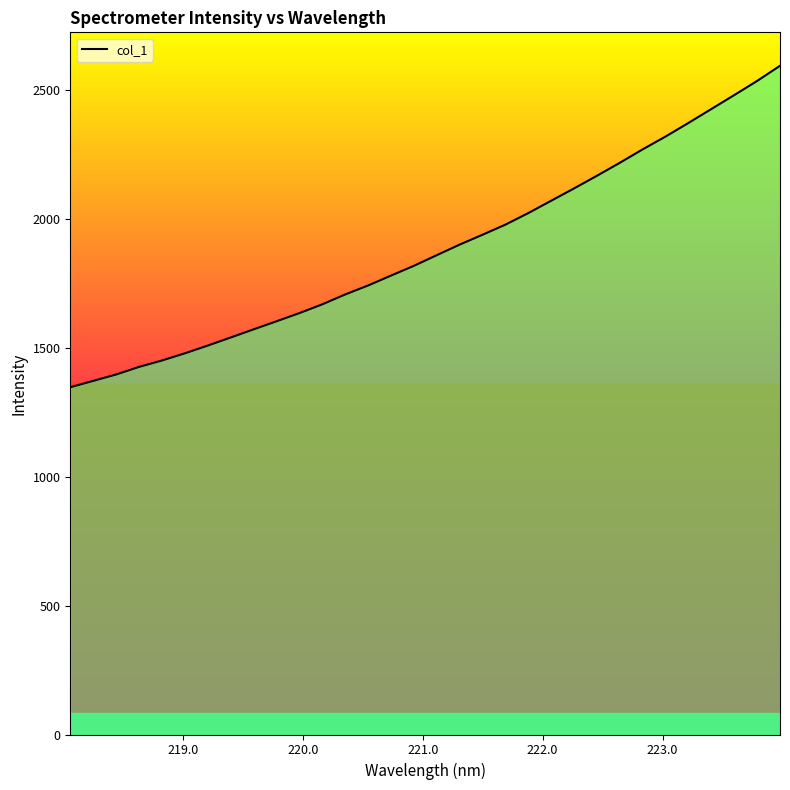

What is the greatest value displayed?

2592.0